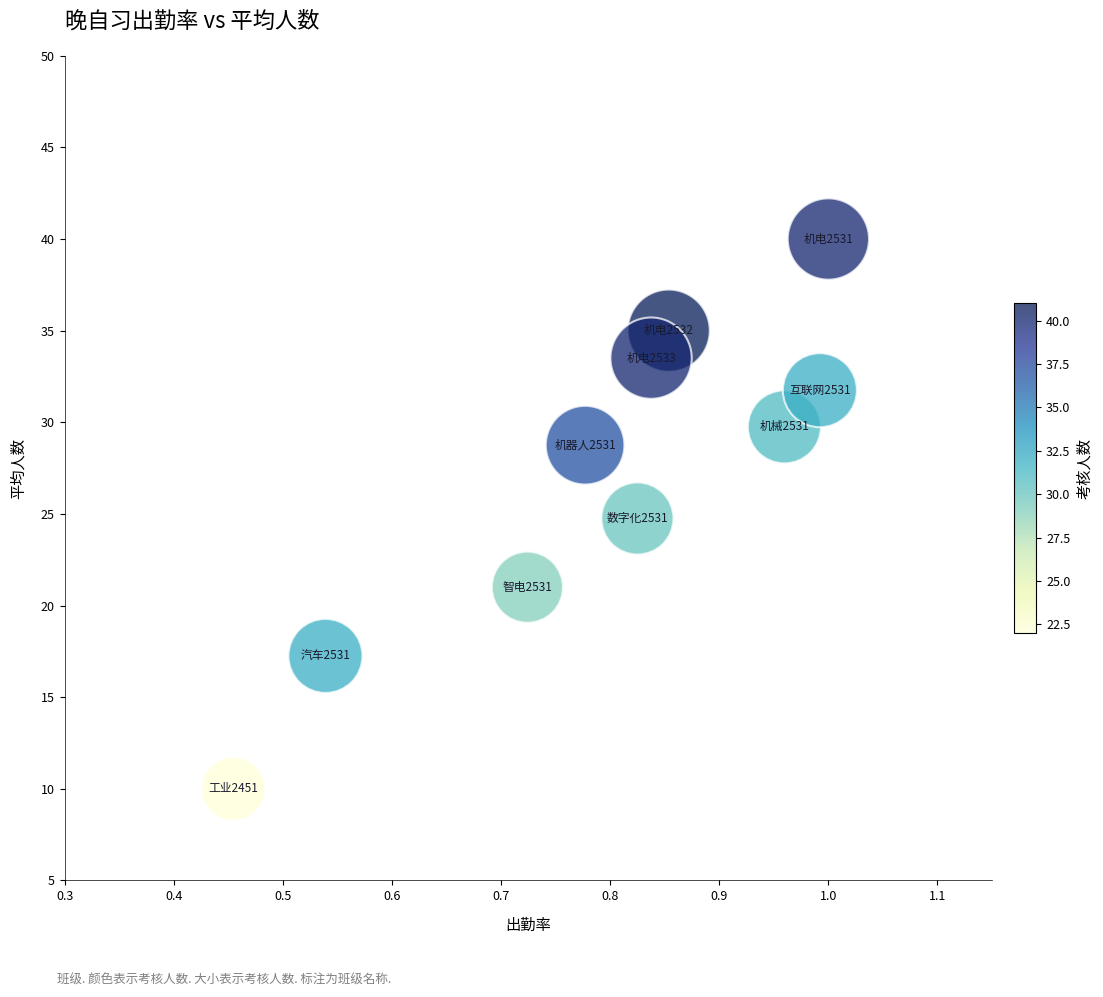

What is the range of Y values (max minus min)?

30.0